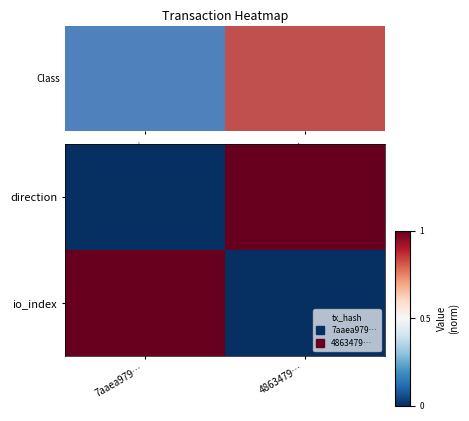

At which category does the chart reach its minimum across all series?

7aaea979…